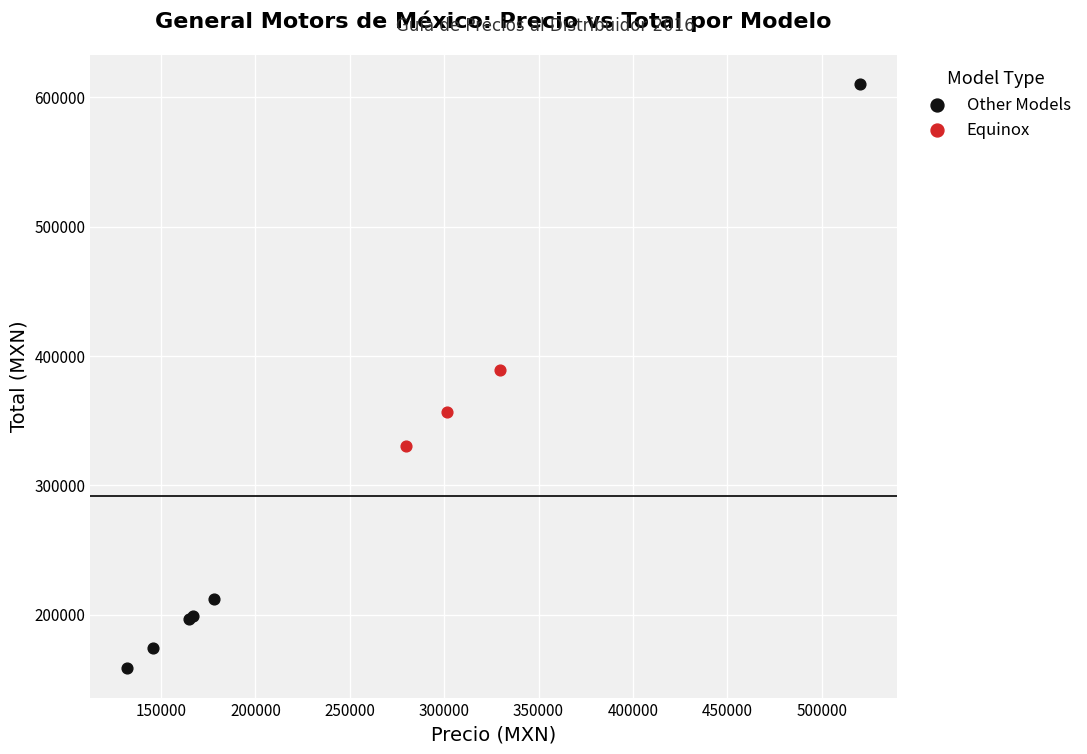

Which series has the largest Y range (max minus min)?

Other Models